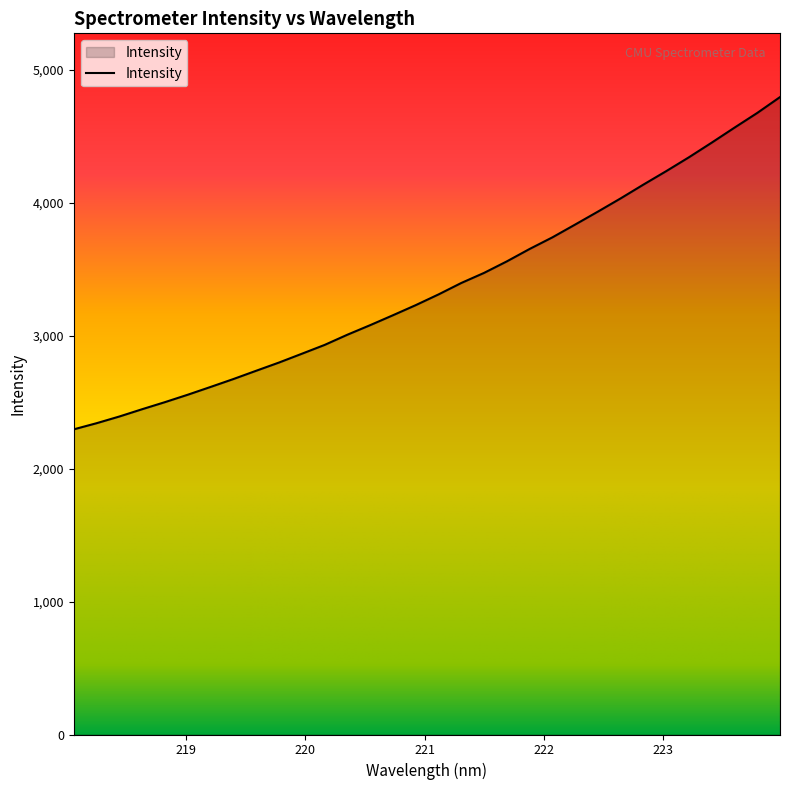

What is the maximum value shown in the chart?

4795.5